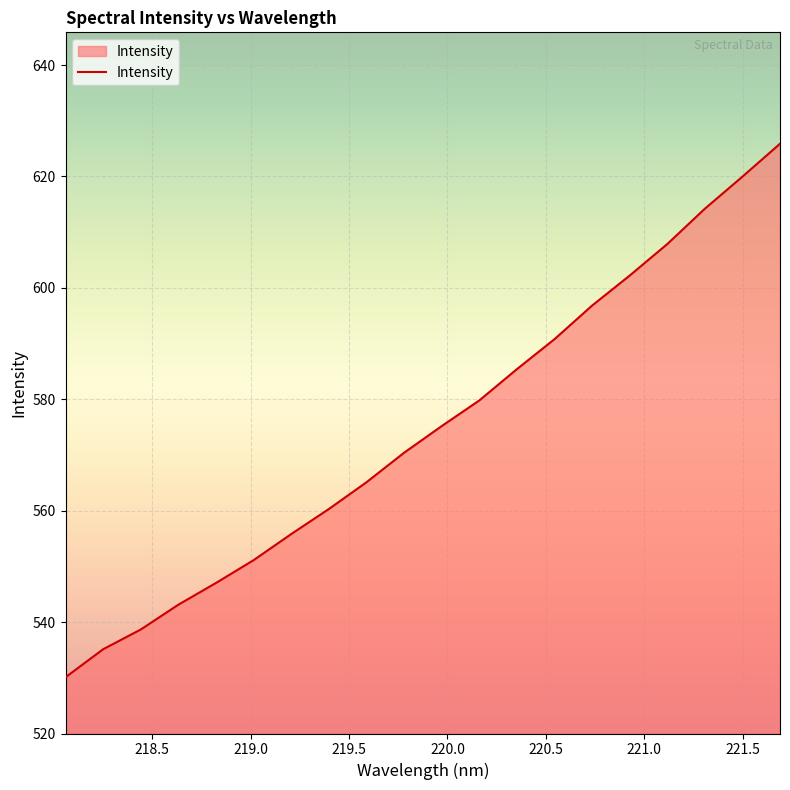

What is the sum of all values?

11494.9